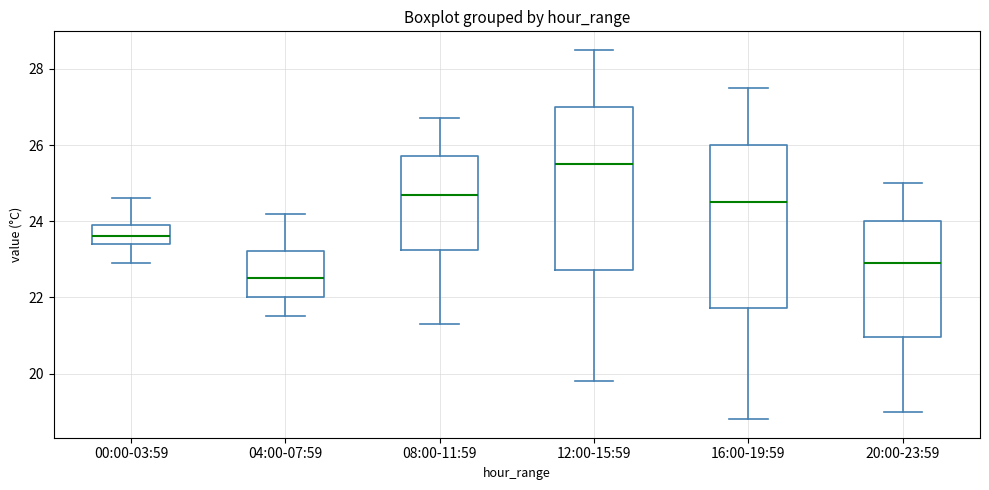

Which box has the lowest median line?

04:00-07:59